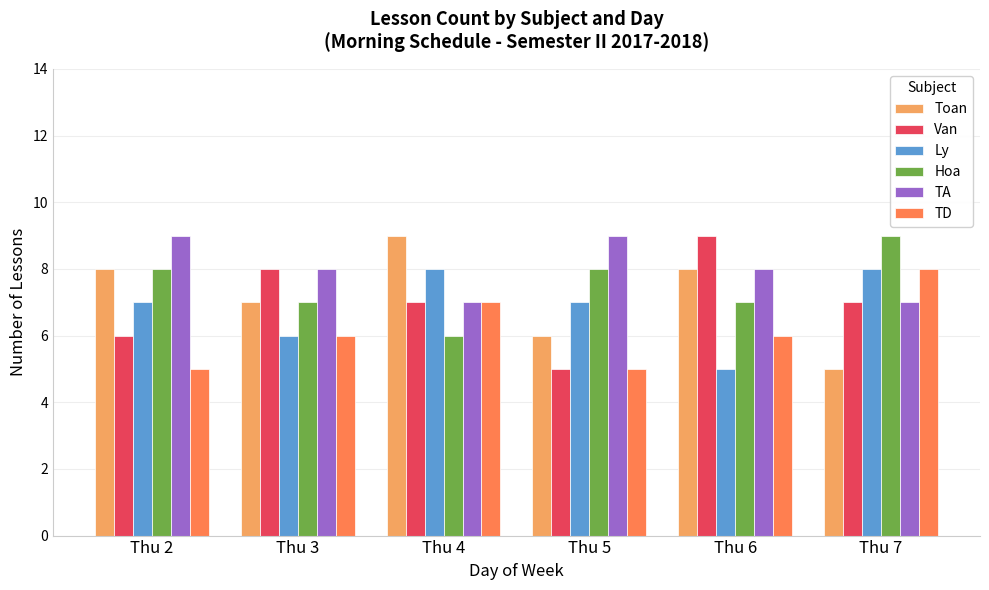

What is the total value across all series at Thu 2?

43